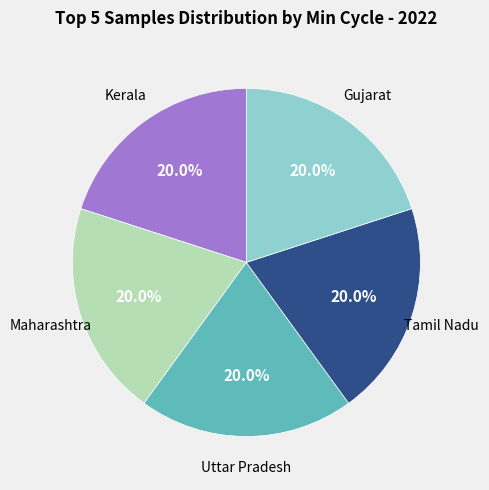

Count the number of slices in the pie.

5